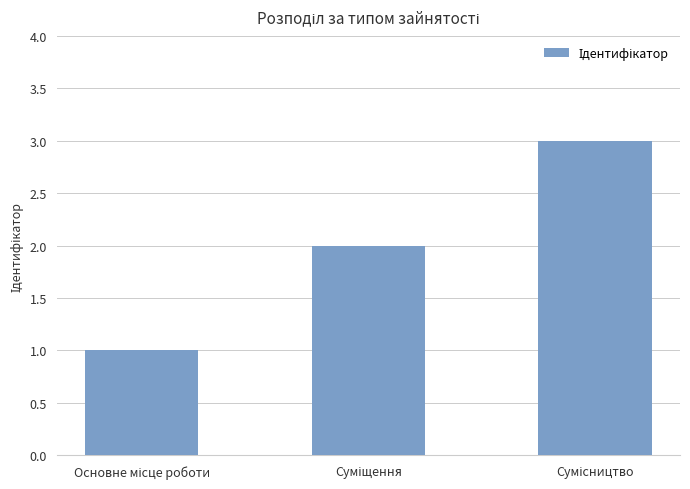

Reading right to left, what are all the values shown in this chart?

3	2	1